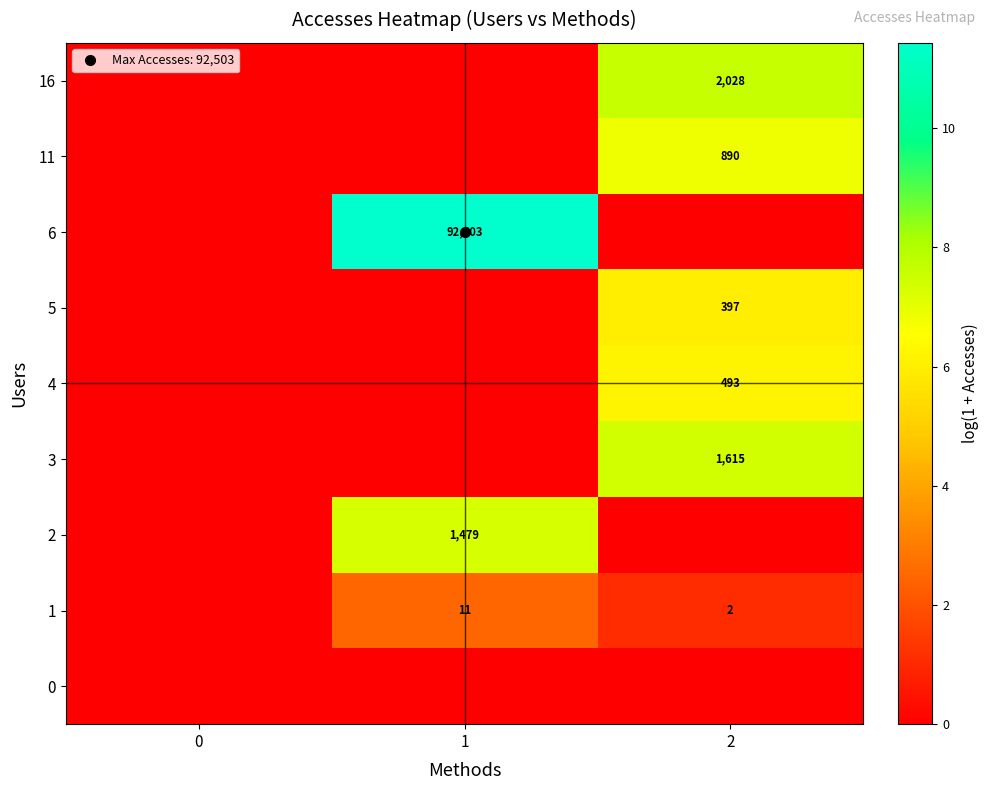

Is it true that 6 equals 11.4 at 1?

True